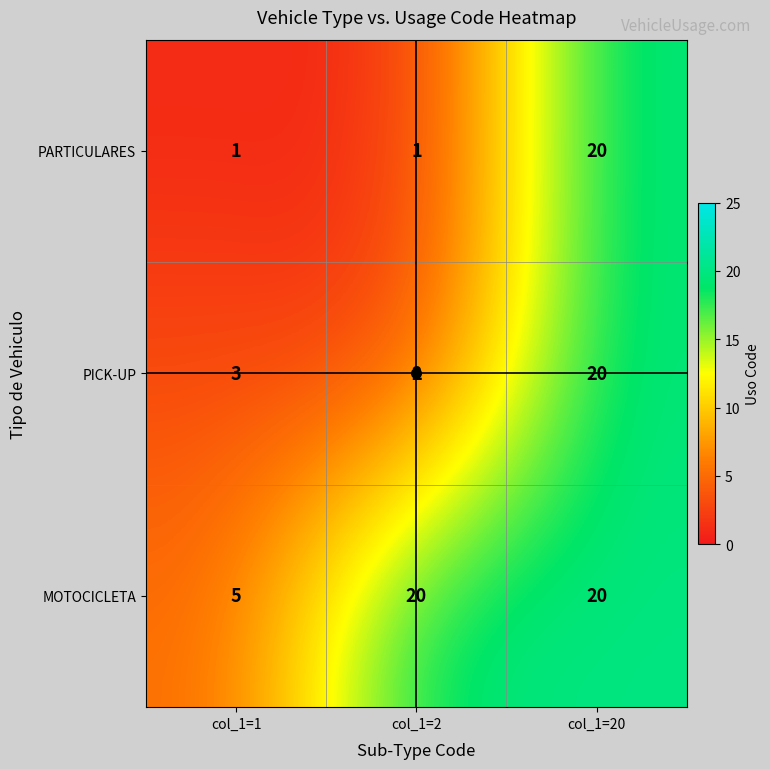

What is the total value across all series at col_1=20?

60